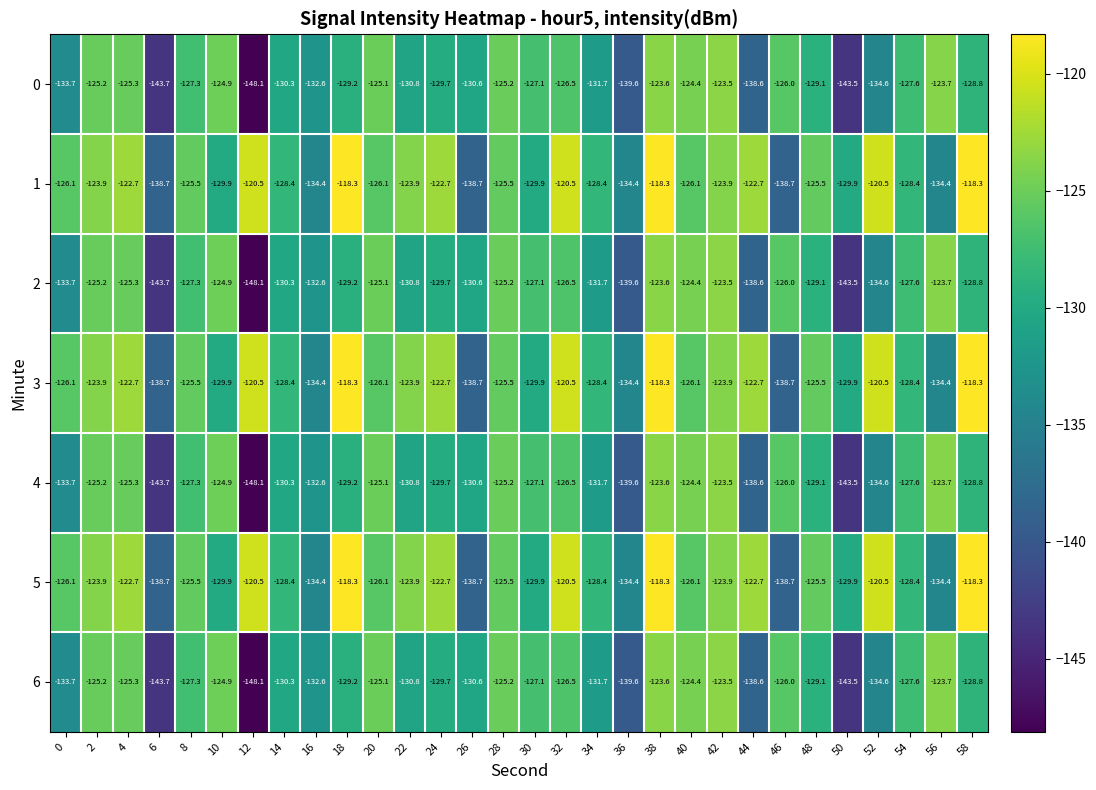

Is it true that 3 equals -122.7 at 4?

True